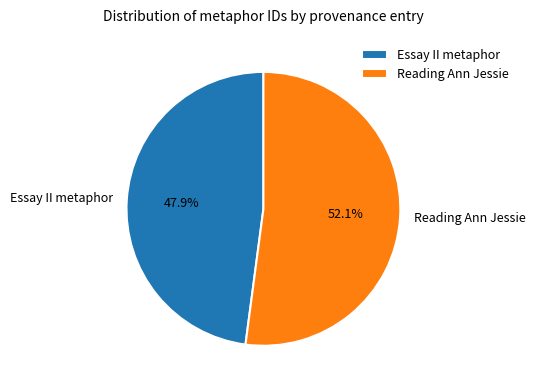

Is Essay II metaphor the majority of the pie?

No